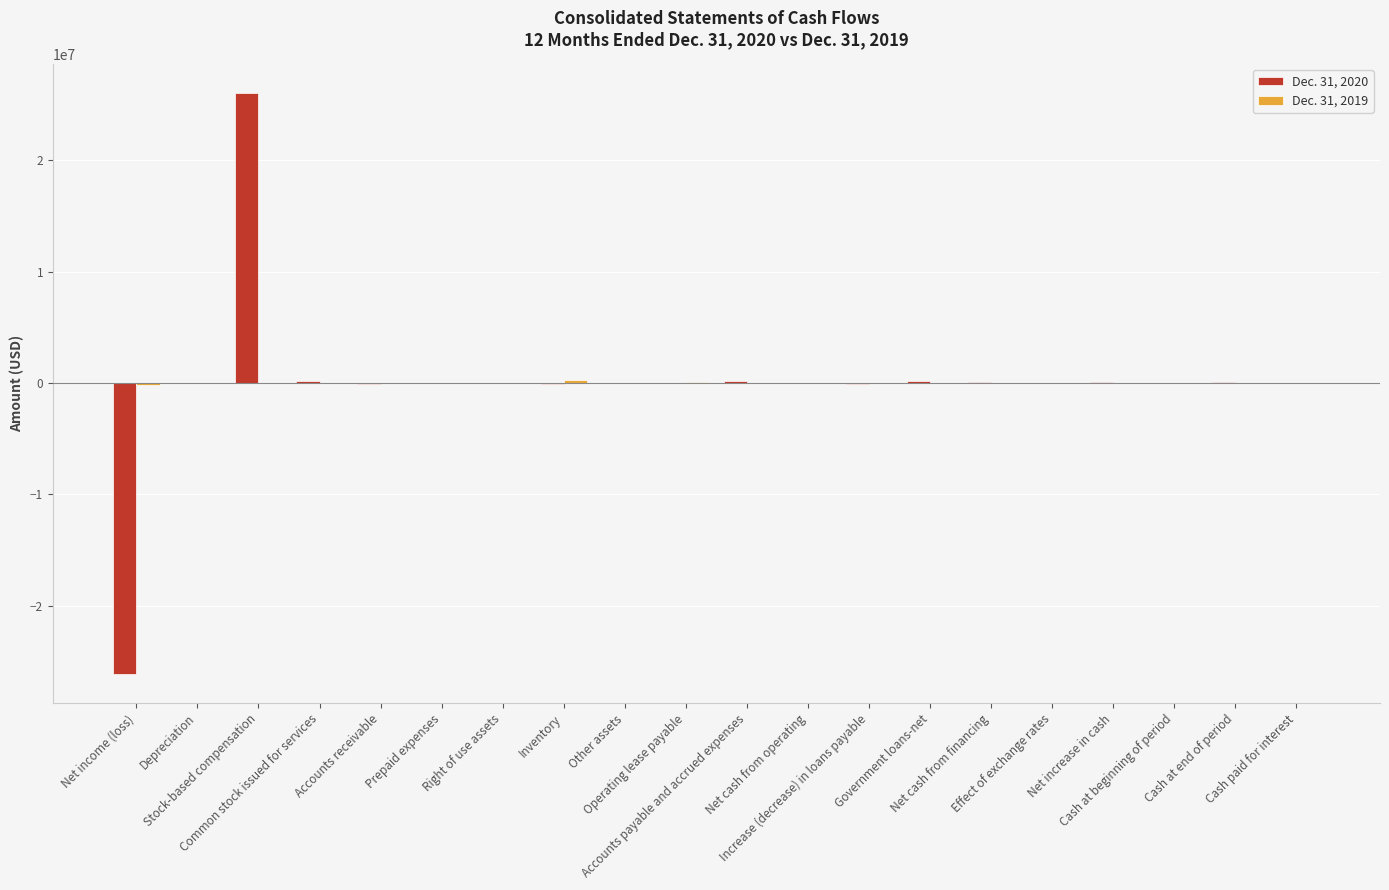

How many data points does each series have?

20